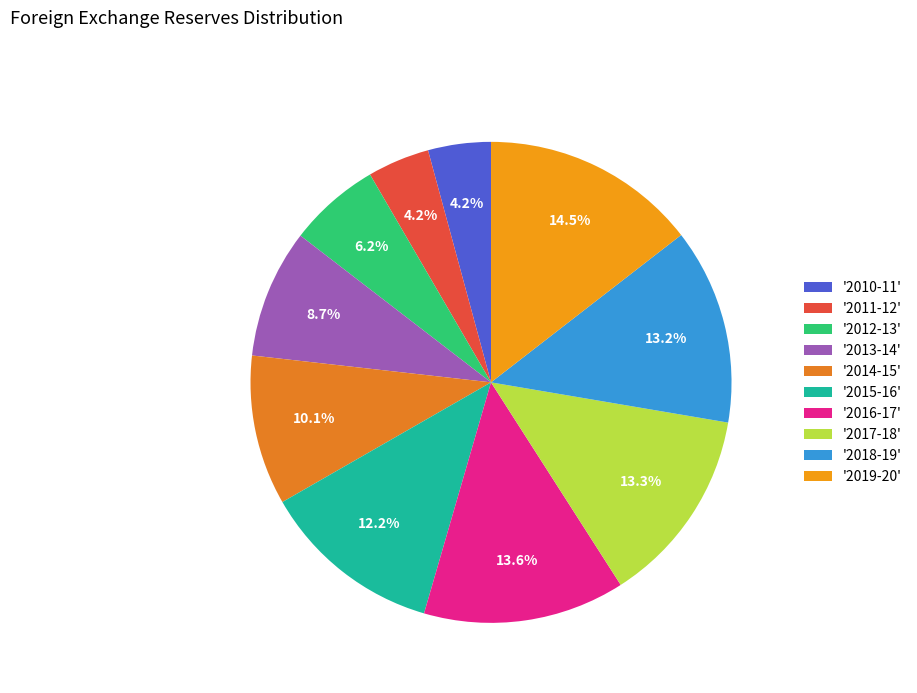

What is the largest slice in the pie chart?

'2019-20'